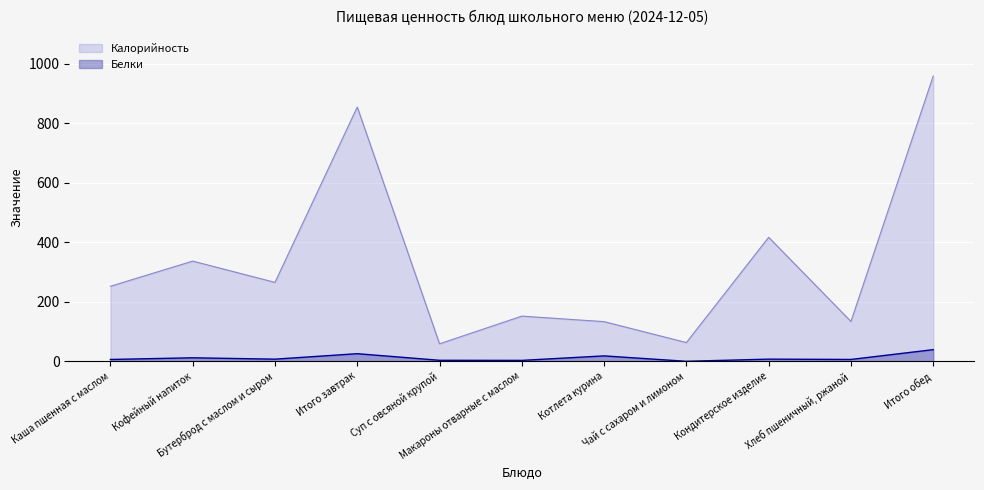

In Белки, how many points are lower than both neighbors (excluding endpoints)?

4